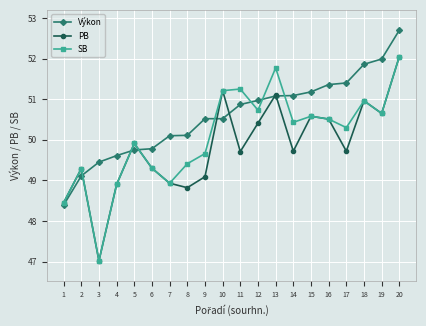

Is this an area chart (filled region under the line)?

No